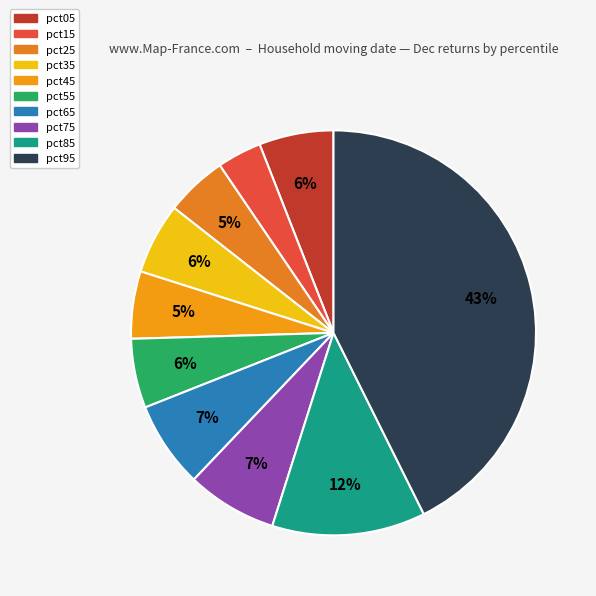

Combined, do pct85 and pct35 account for over 50%?

No